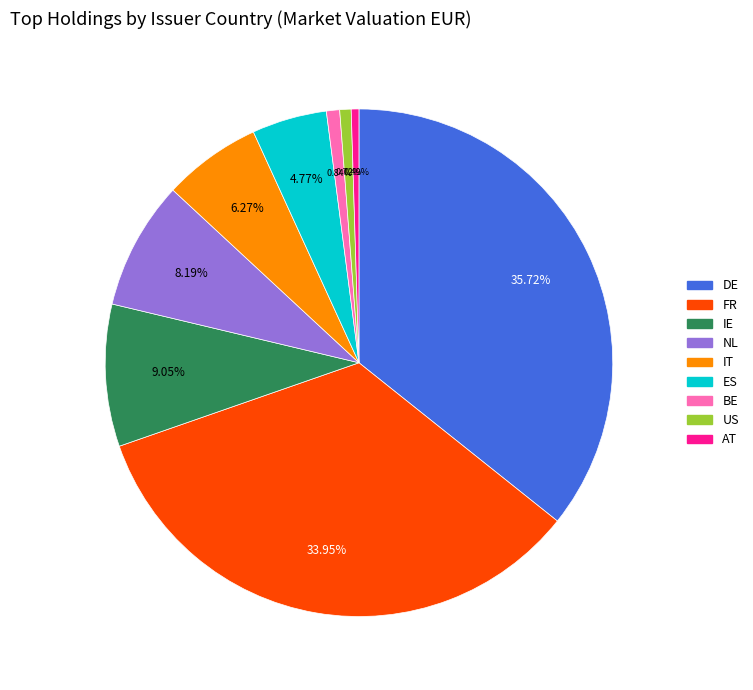

Is there any slice that represents more than half of the pie?

No